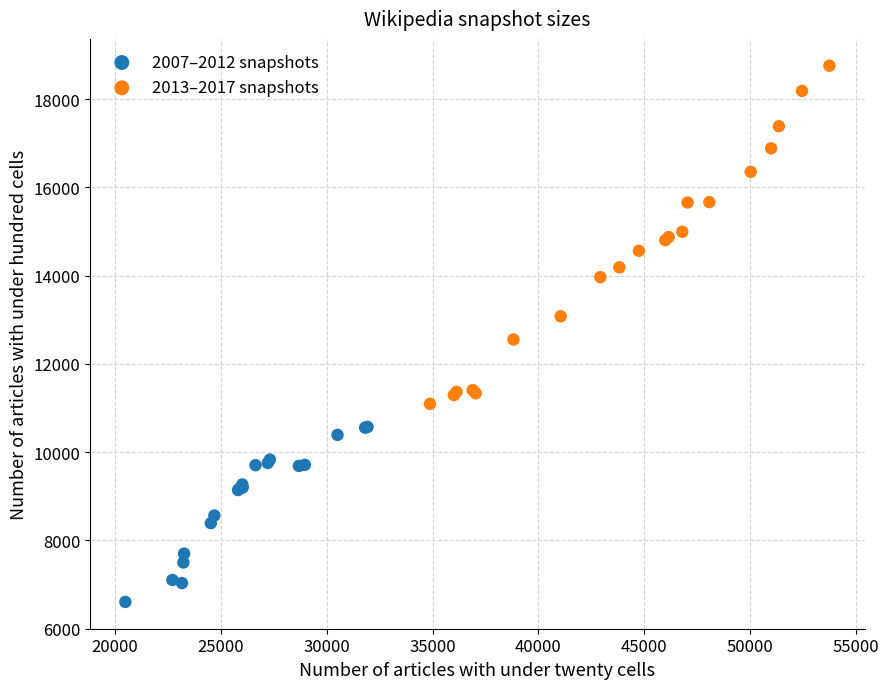

Which series reaches the minimum Y coordinate?

2007–2012 snapshots